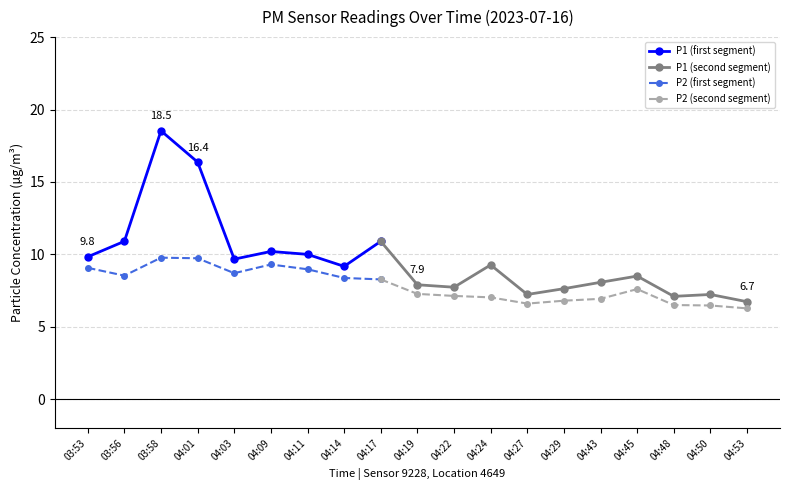

Is it true that P2 equals 9.3 at 04:09?

True